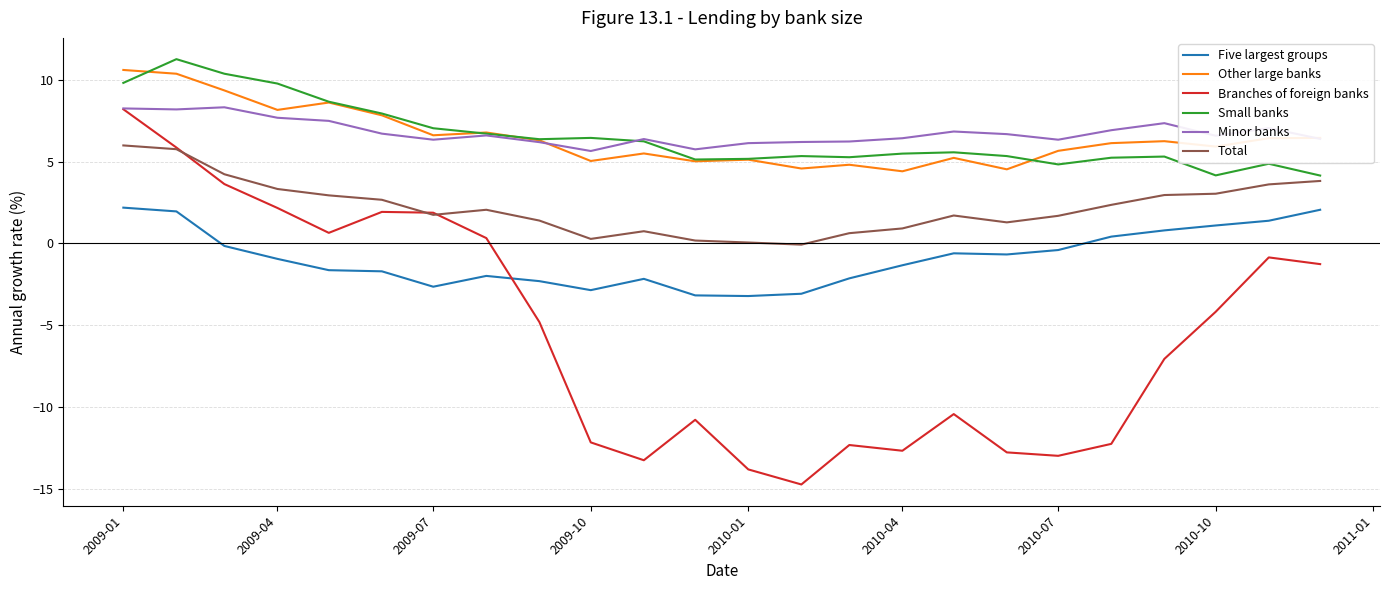

True or false: Five largest groups and Small banks intersect in this chart.

False